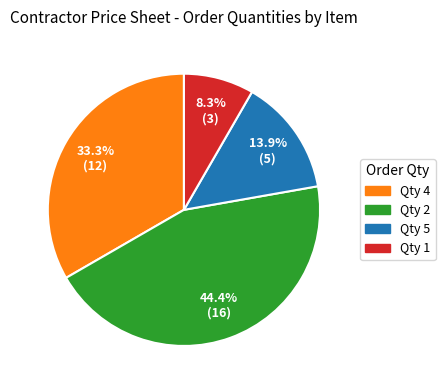

Which slice is the smallest?

Qty 1